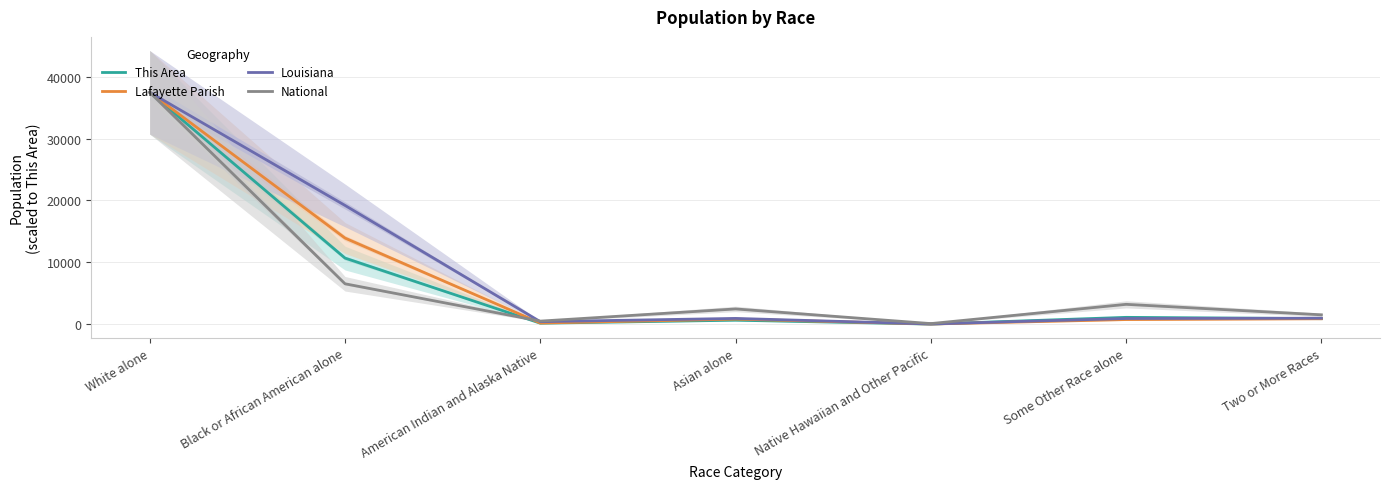

At which label does This Area reach its peak?

White alone